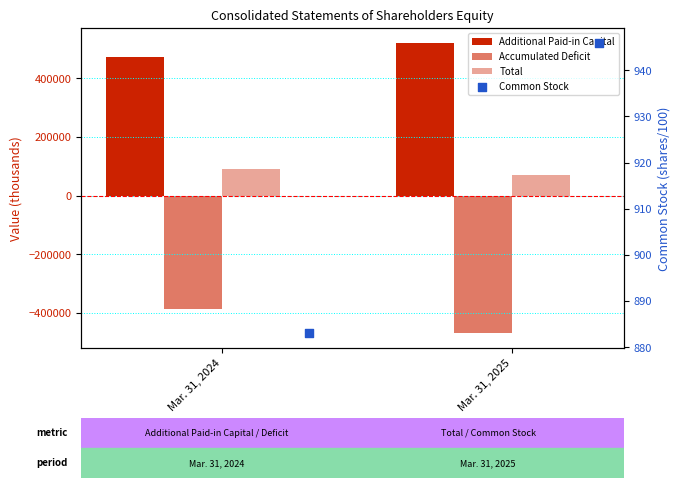

What is the total value across all series at Mar. 31, 2024?

179334